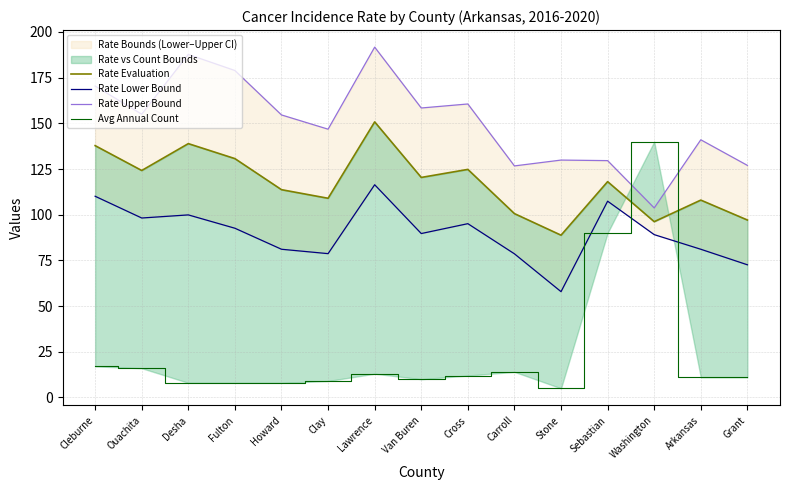

Does the chart display data point markers on the line(s)?

No